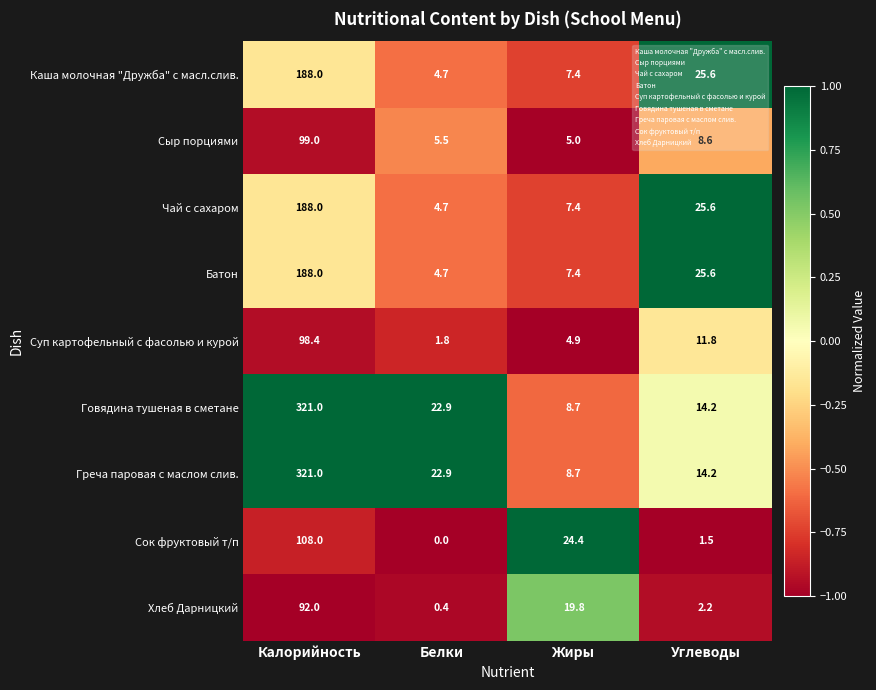

Which series changed the most between Жиры and Углеводы?

Сок фруктовый т/п